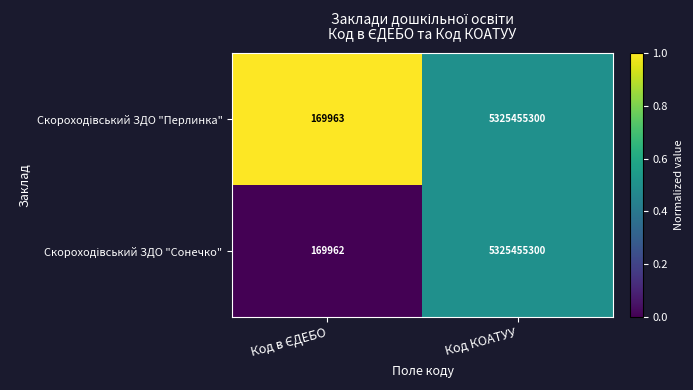

What is the greatest value displayed?

5325455300